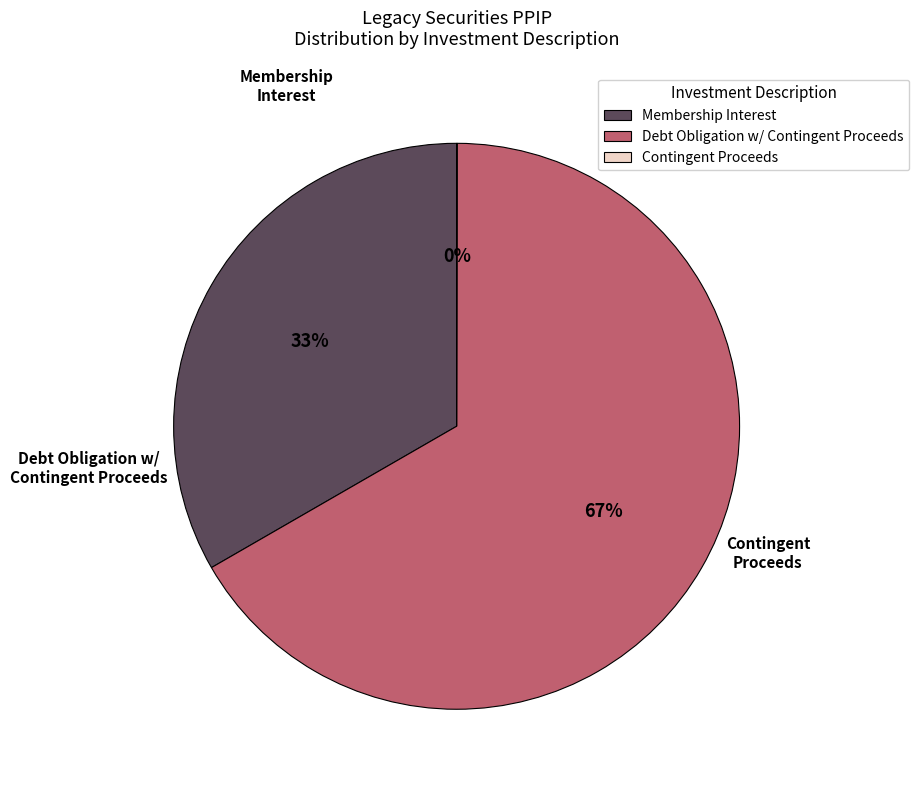

To the nearest percent, what is the average slice percentage?

33%